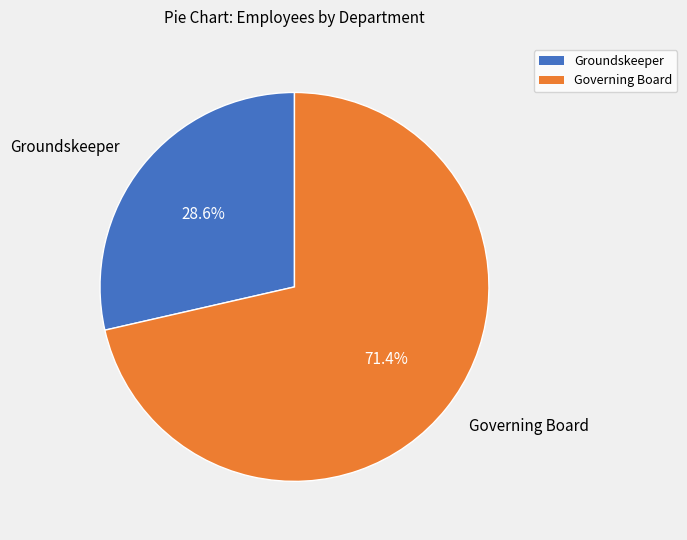

What percentage is NOT represented by Governing Board?

28.6%